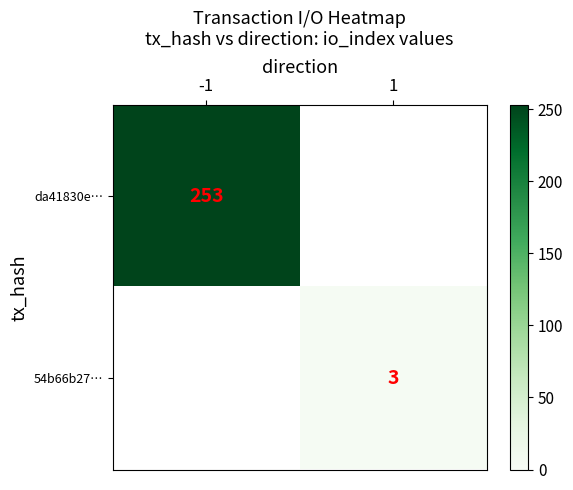

Is it true that 54b66b27… equals 3 at 1?

True